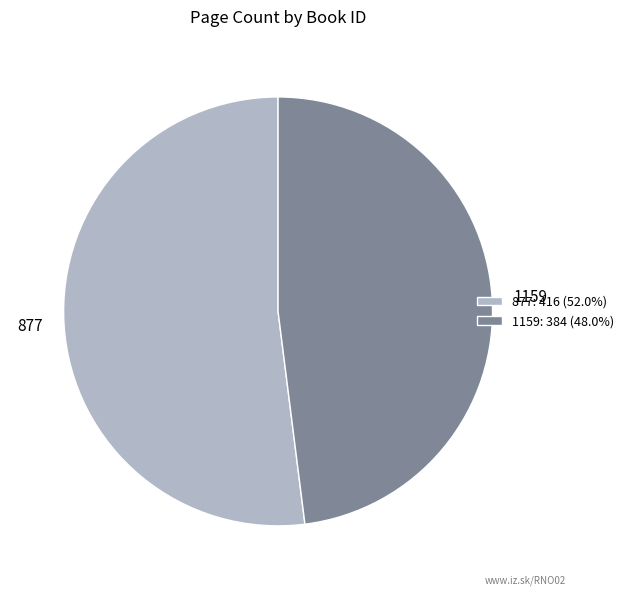

Is it true that 1159 is 48% of the pie?

True